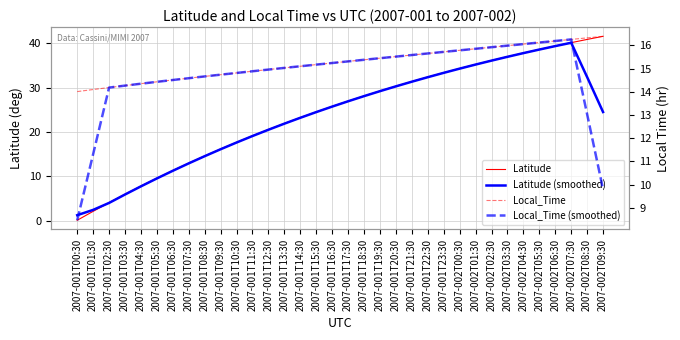

What is the difference between the maximum and second lowest values in the Local_Time series?

2.3